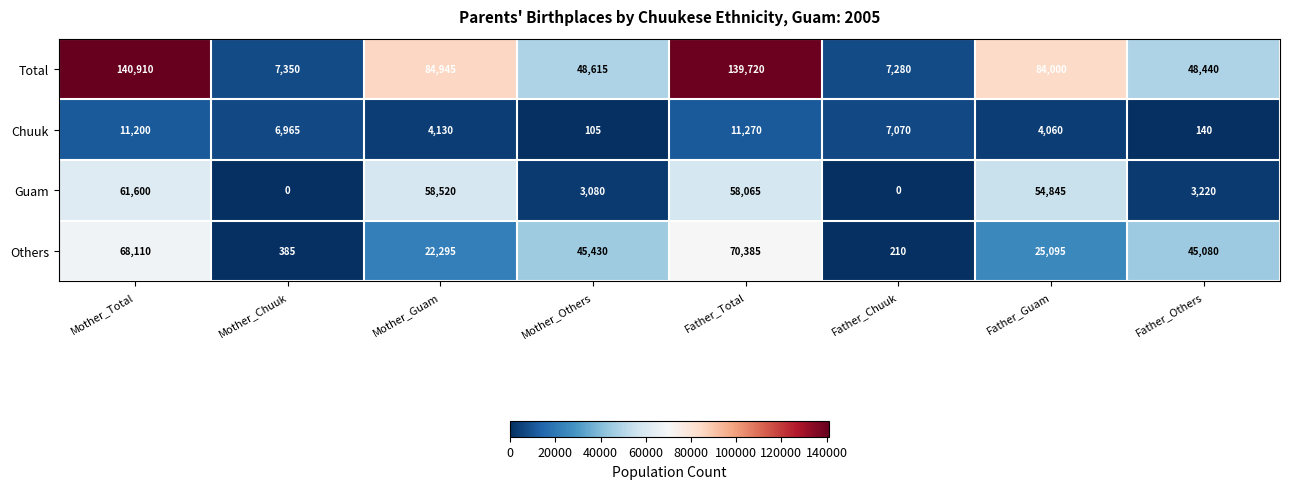

What is the minimum value for Total?

7280